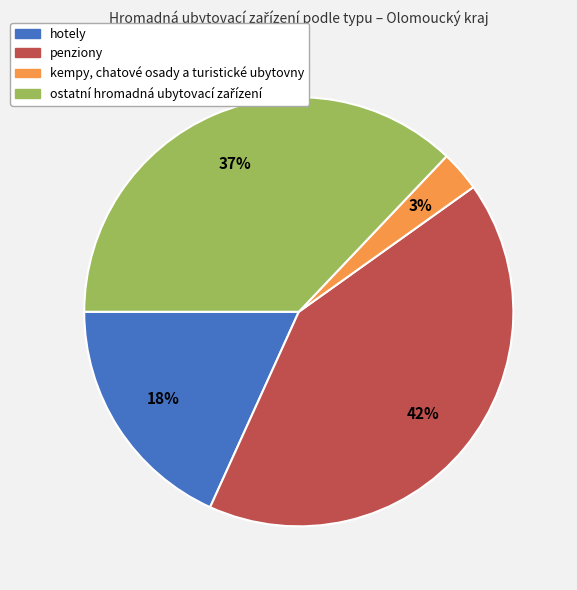

Which slice is the largest?

penziony